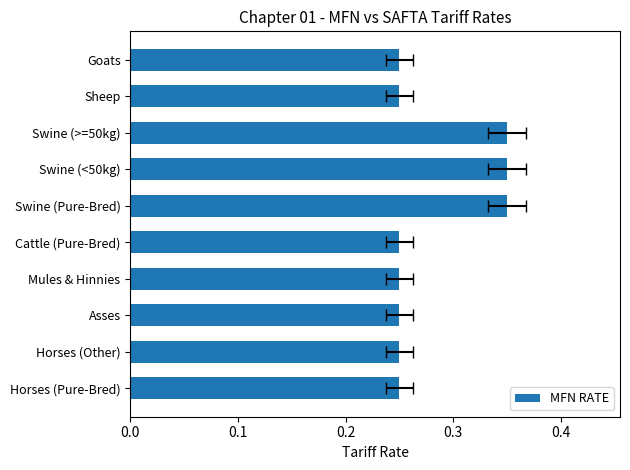

What is the minimum value shown in the chart?

0.2